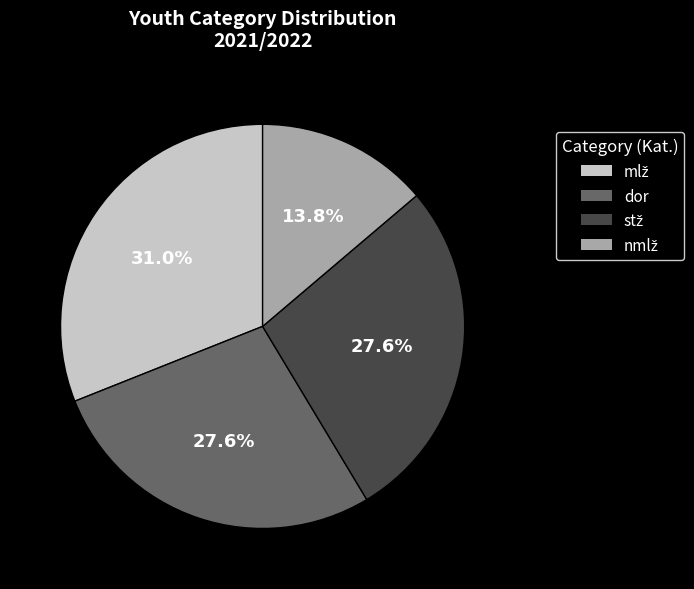

Does dor account for over 50% of the chart?

No